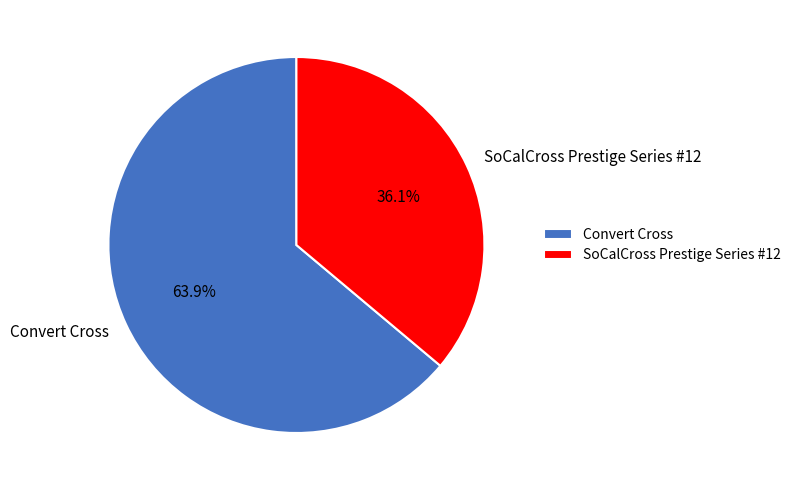

Between Convert Cross and SoCalCross Prestige Series #12, which is larger?

Convert Cross